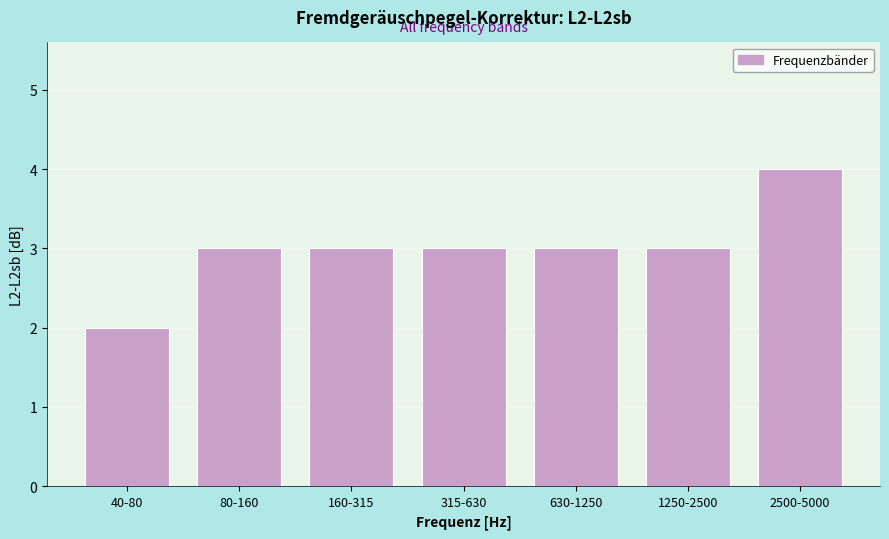

Reading left to right, list all the values displayed in this chart.

40-80=2	80-160=3	160-315=3	315-630=3	630-1250=3	1250-2500=3	2500-5000=4